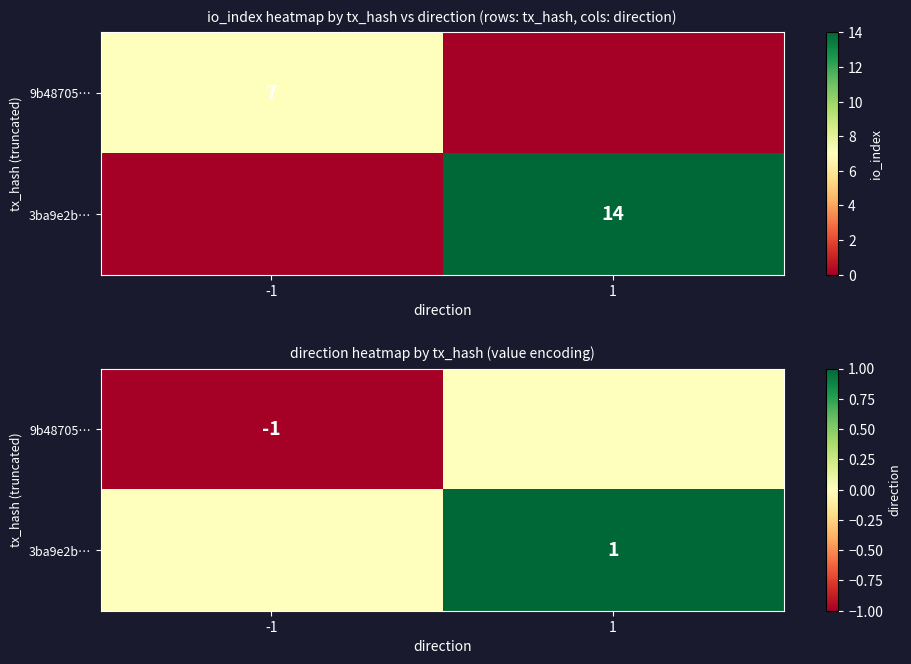

True or false: 3ba9e2b… has a value of 2 at 1.

False